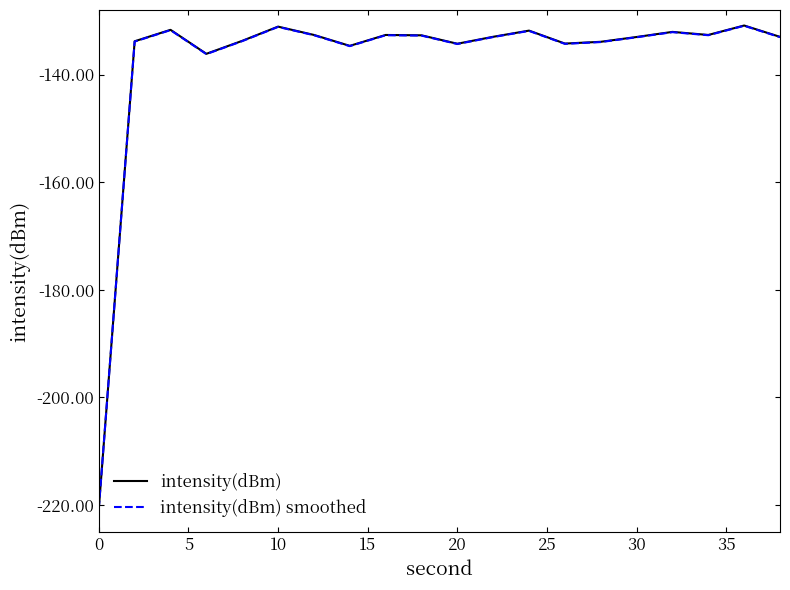

Count the number of data series in this chart.

2